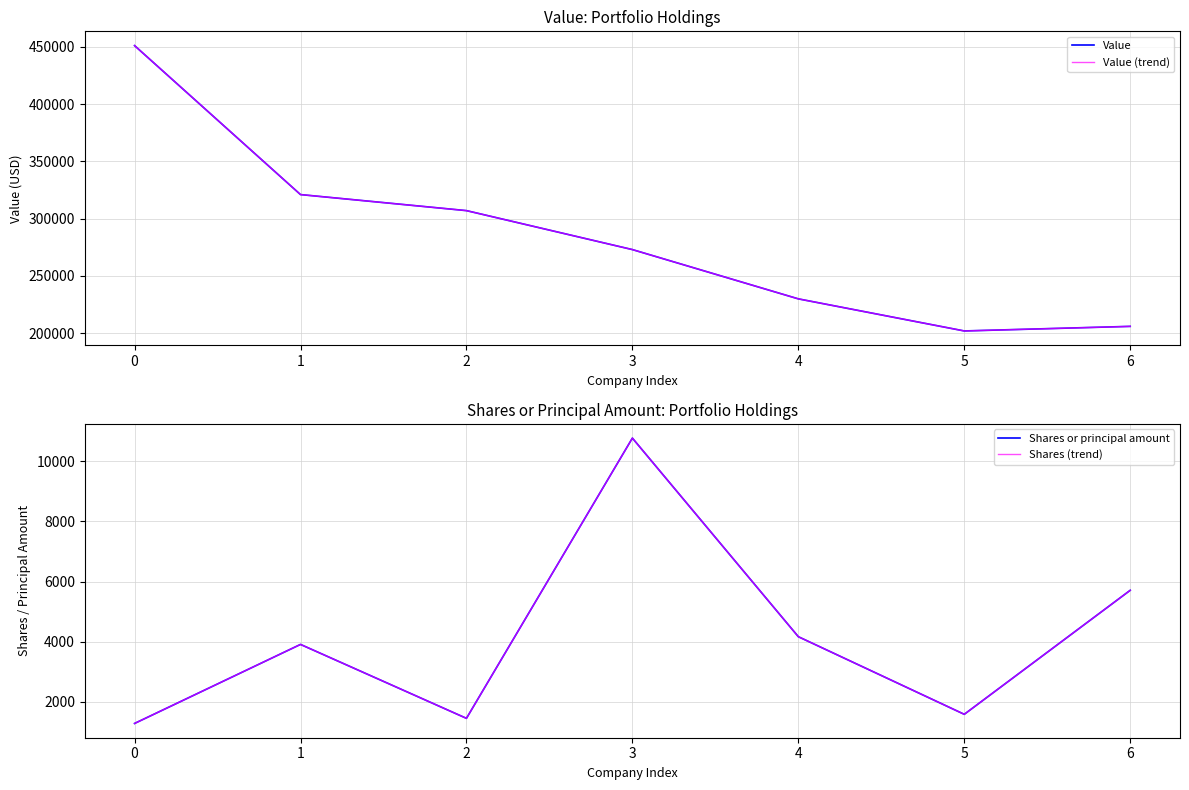

Rank the series by their maximum value, from highest to lowest.

Value, Value (trend), Shares or principal amount, Shares (trend)